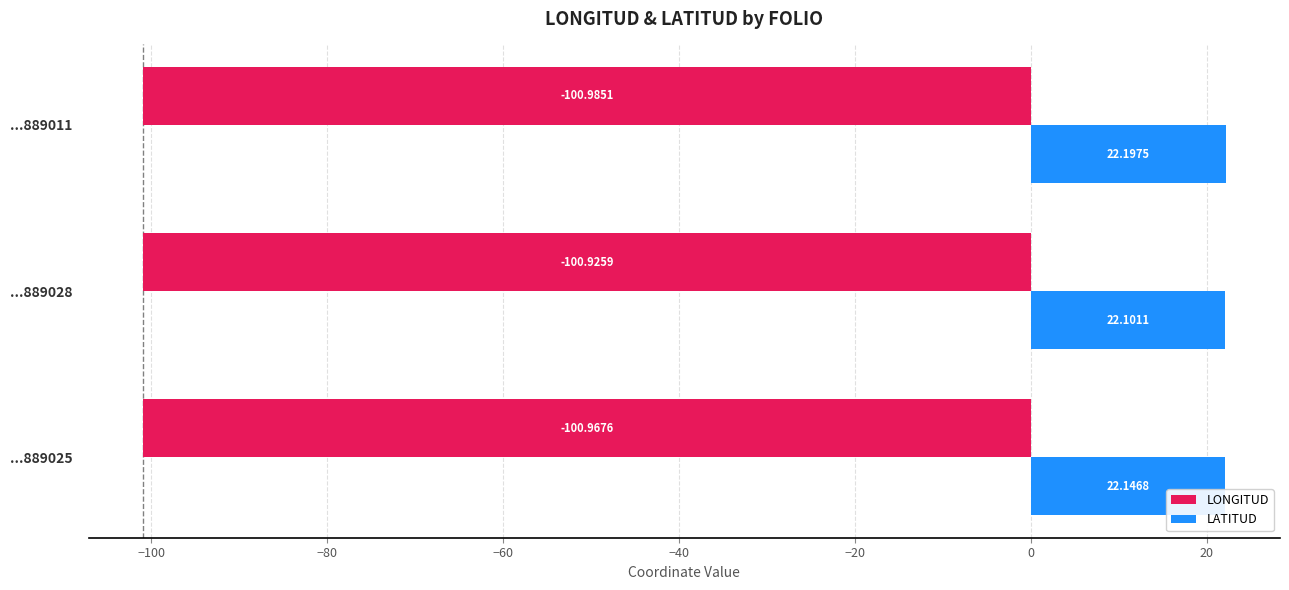

Which series has the largest total across all categories?

LATITUD